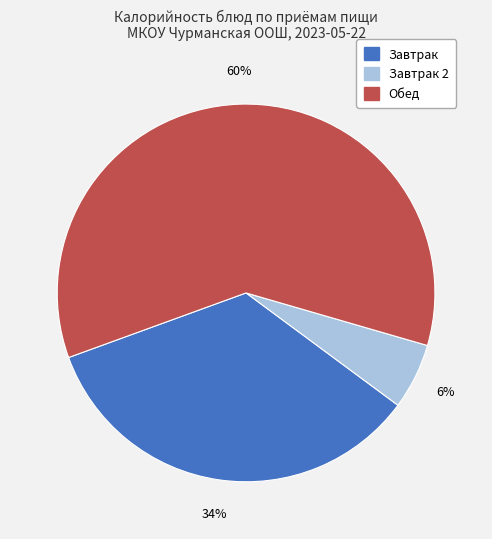

Is there a majority slice in this chart?

Yes